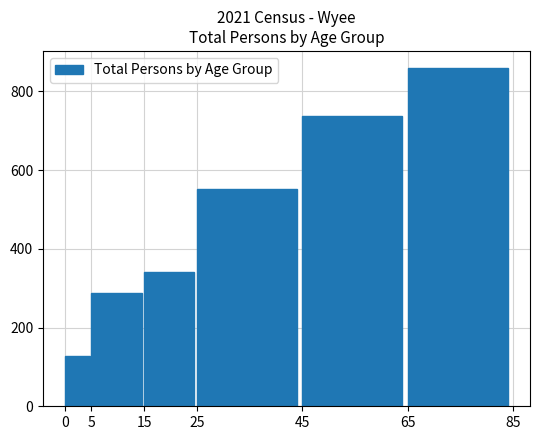

Reading left to right, what are all the values shown in this chart?

0=127	5=287	15=340	25=552	45=737	65=860